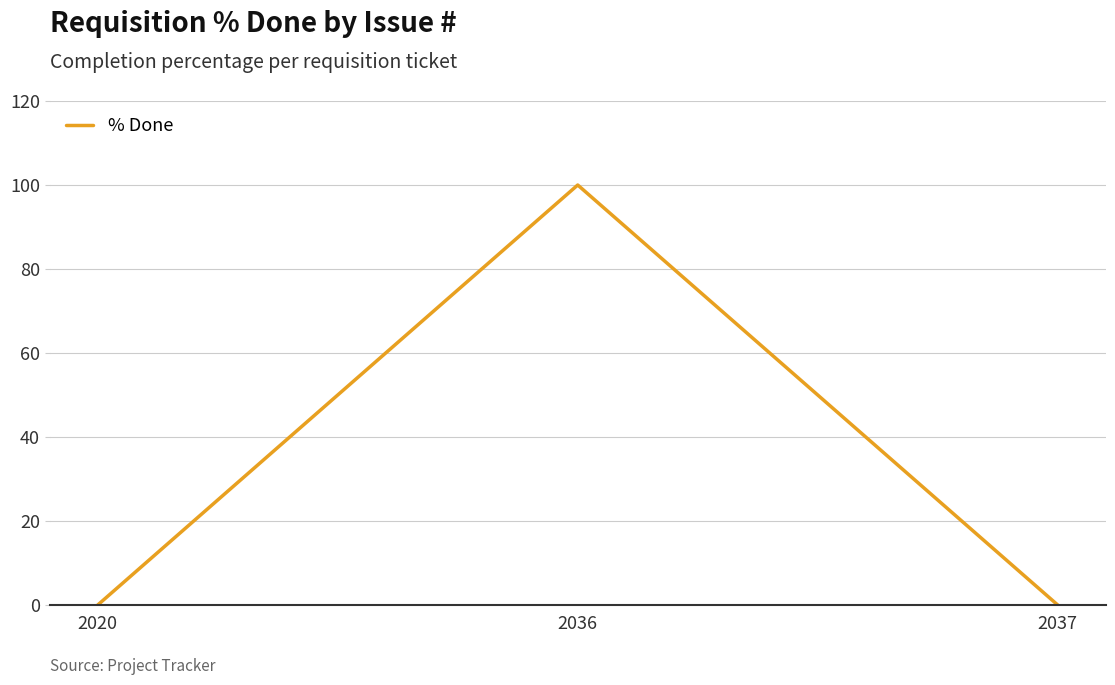

Reading left to right, transcribe all the data shown in this chart.

0	100	0